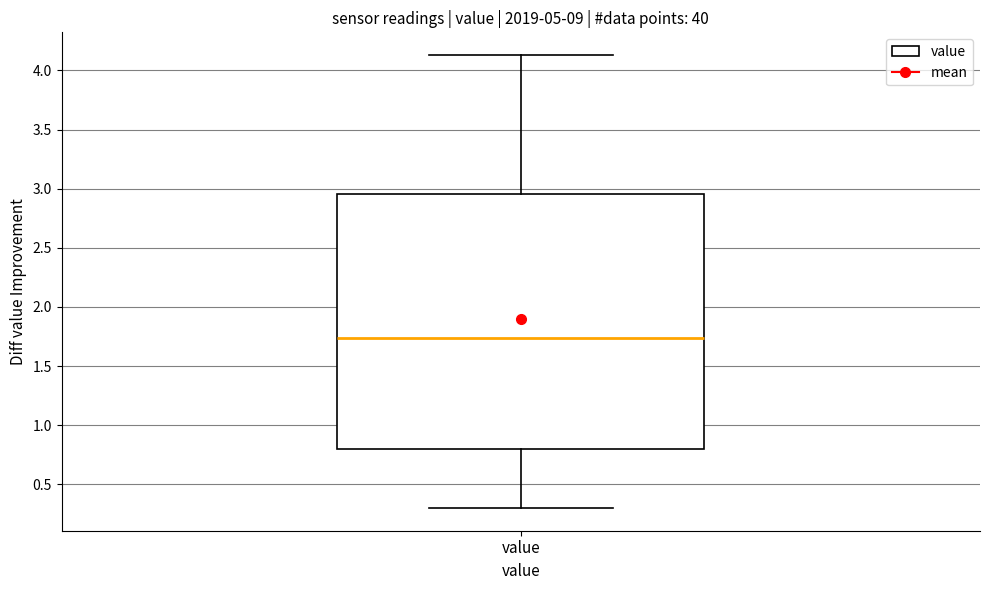

Transcribe this box plot: give where the median line is, the range the box spans, and where the two whiskers end, as read against the y-axis. The values are not printed on the chart, so give them approximately, as read against the axis.

median 1.75, box 0.80 to 2.95, whiskers 0.30 to 4.15